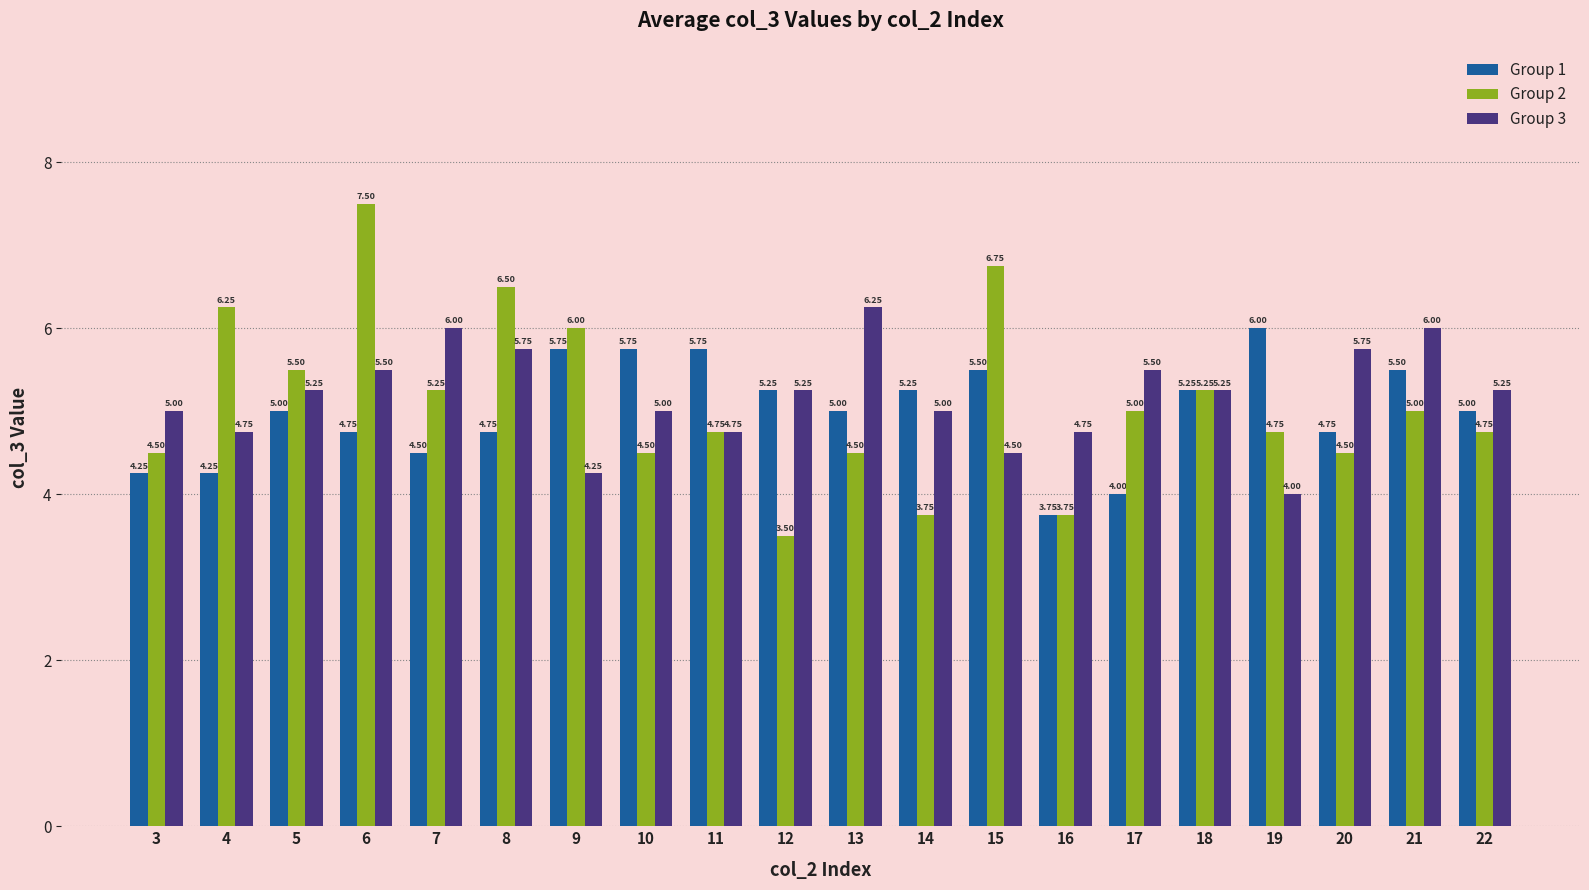

What is the total value across all series at 8?

17.0